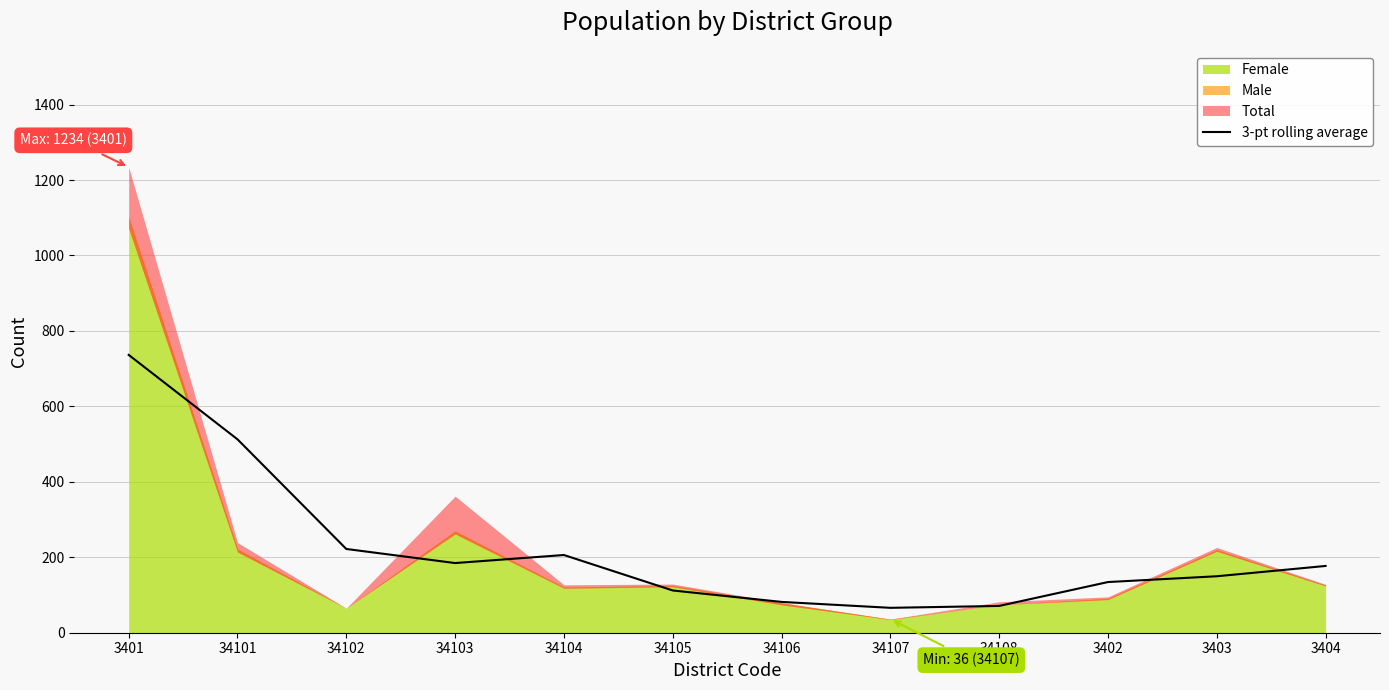

Is it true that the value at 3403 is 149.7?

True